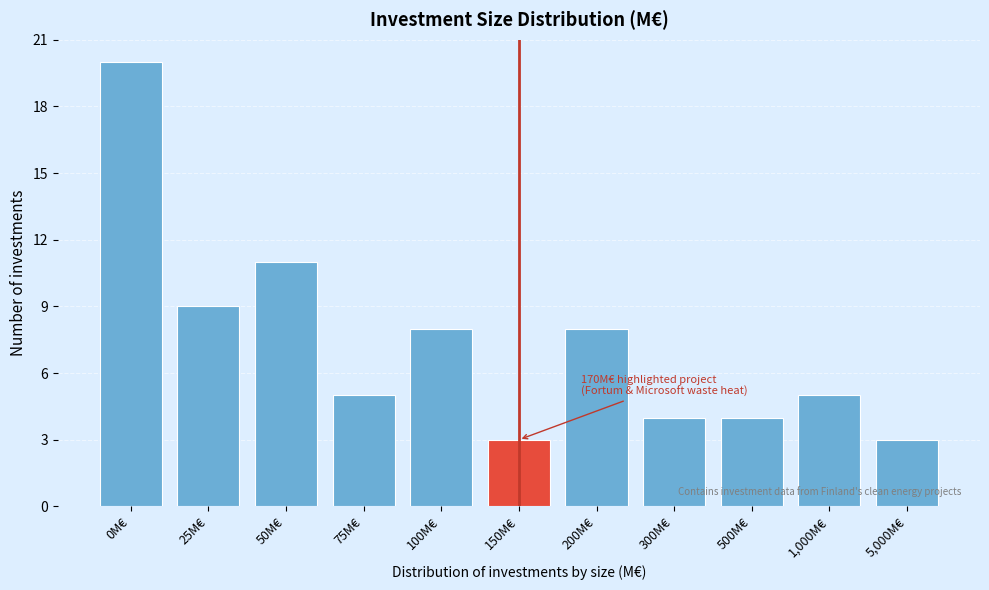

Reading left to right, list all the values displayed in this chart.

20	9	11	5	8	3	8	4	4	5	3